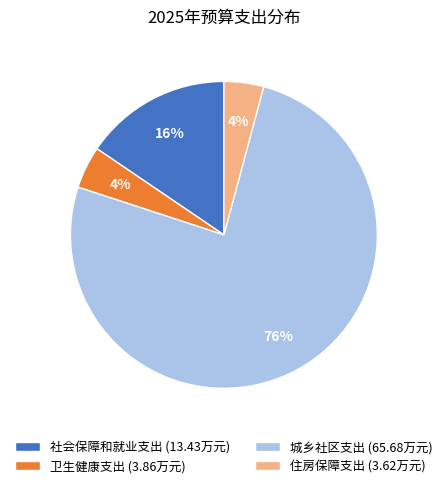

True or false: 城乡社区支出 accounts for 76% of the total.

True